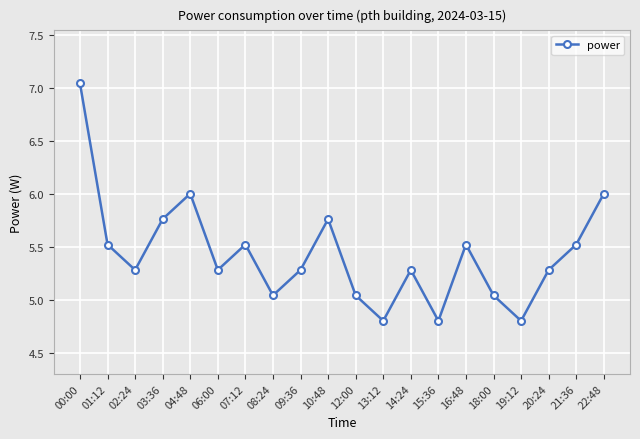

What is the minimum value shown in the chart?

4.8